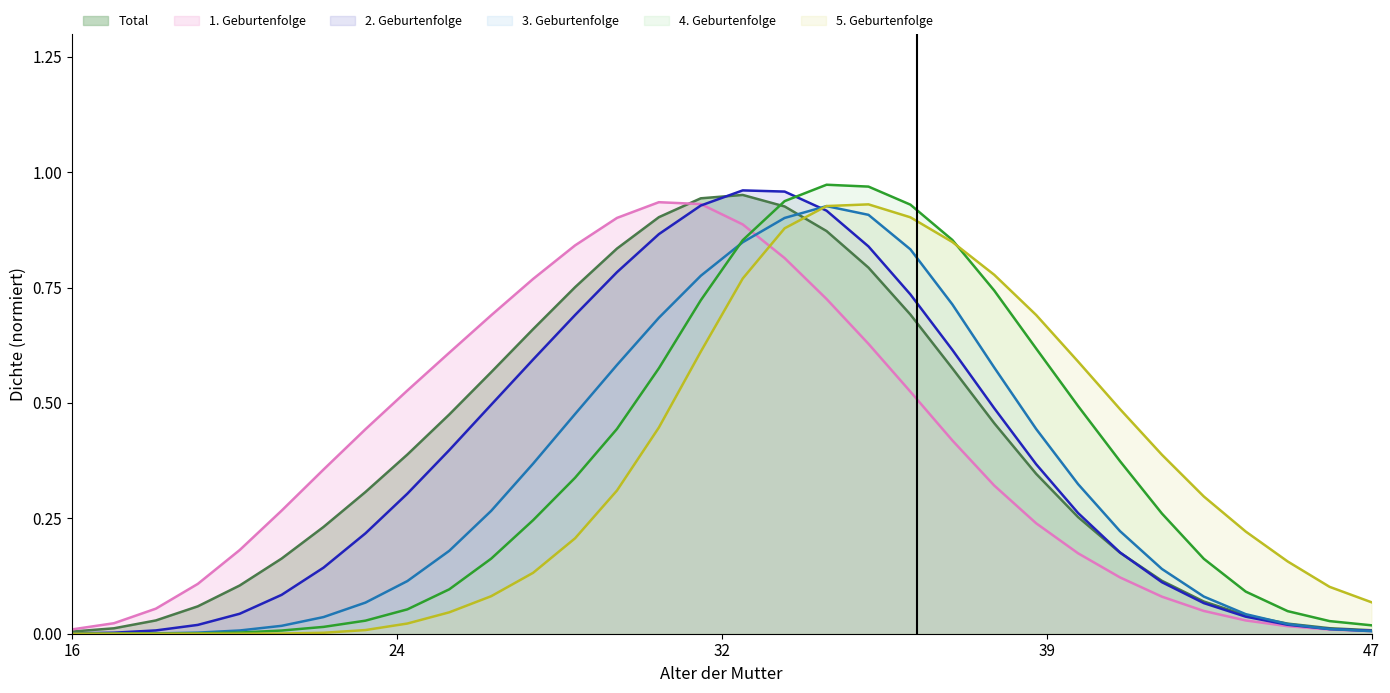

What is the difference between the 4. Geburtenfolge values at 41 and 38?

0.4